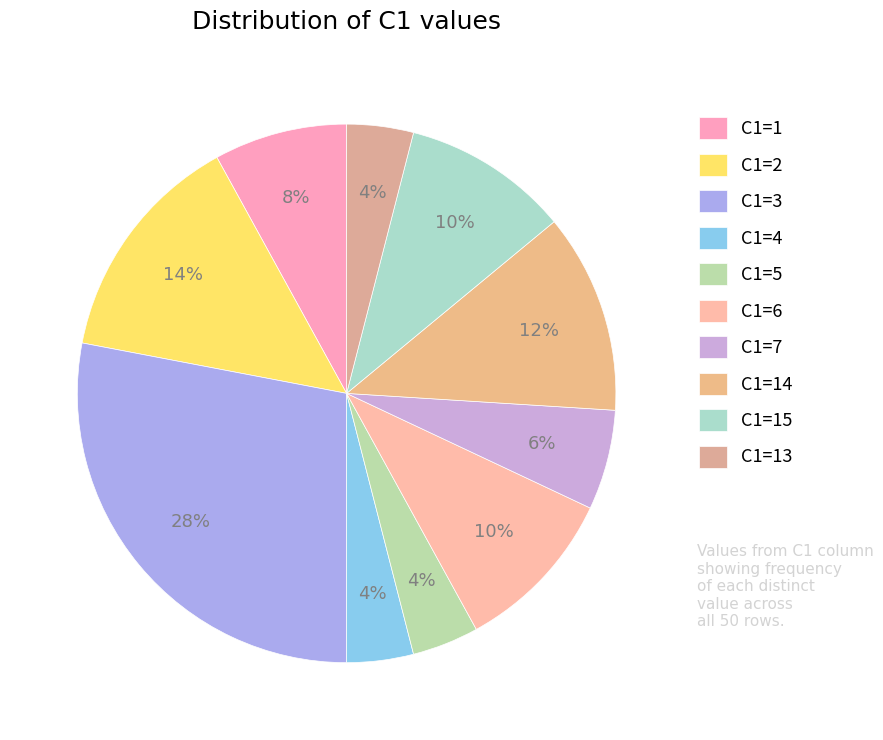

What percentage is NOT represented by C1=4?

96.0%